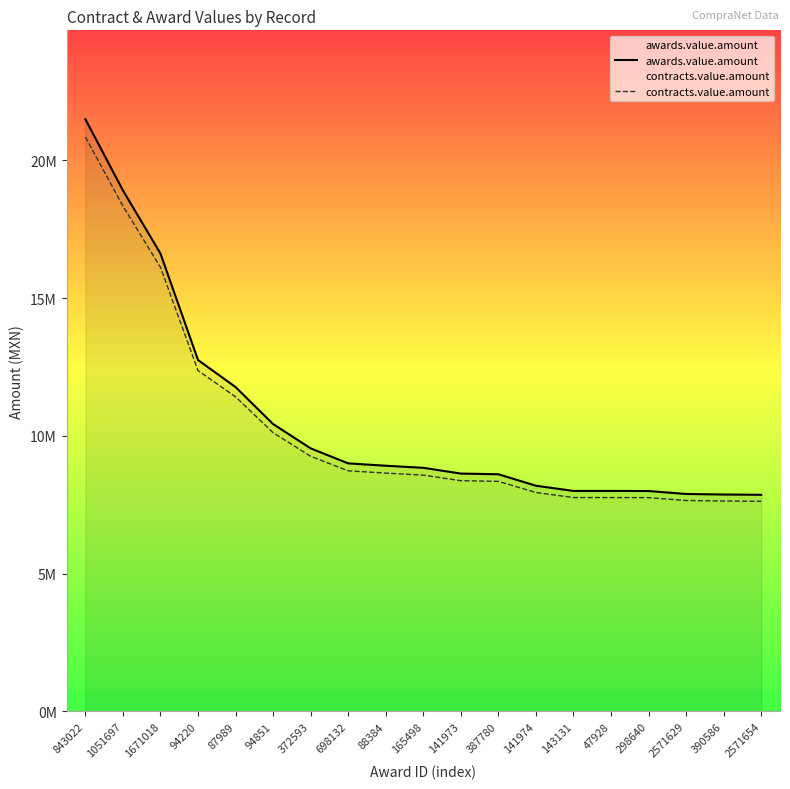

What is the average value of the contracts.value.amount series?

10276555.4